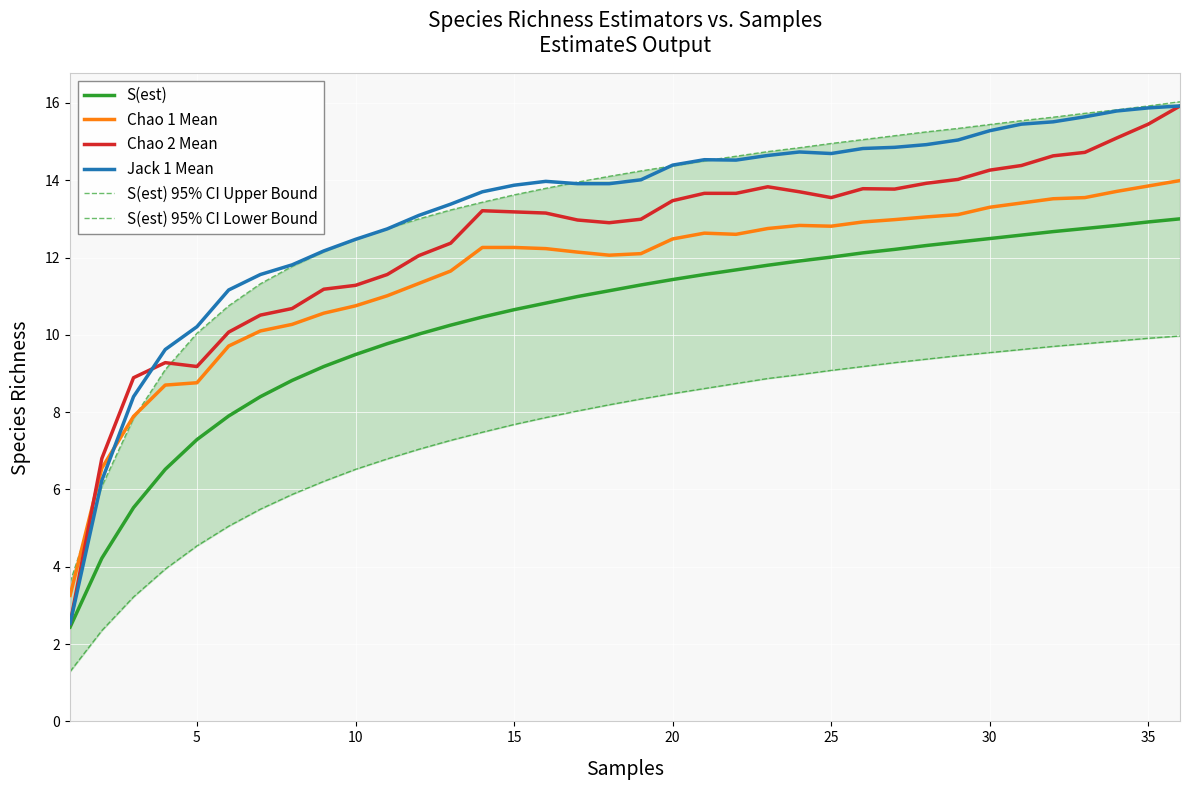

What is the lowest value of the Chao 2 Mean series?

2.5